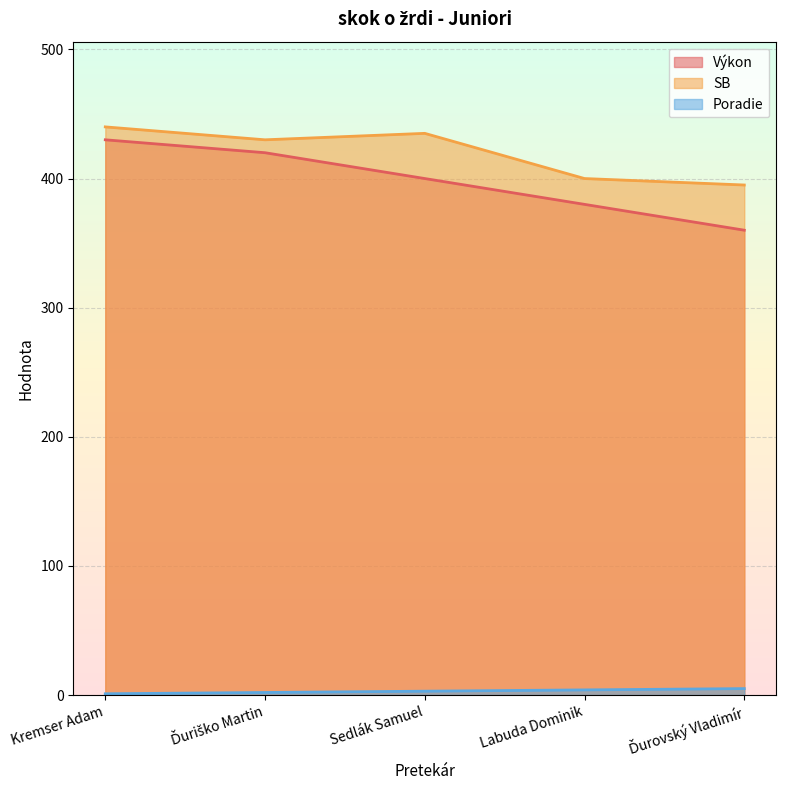

What is the label of the 3rd point from the right?

Sedlák Samuel